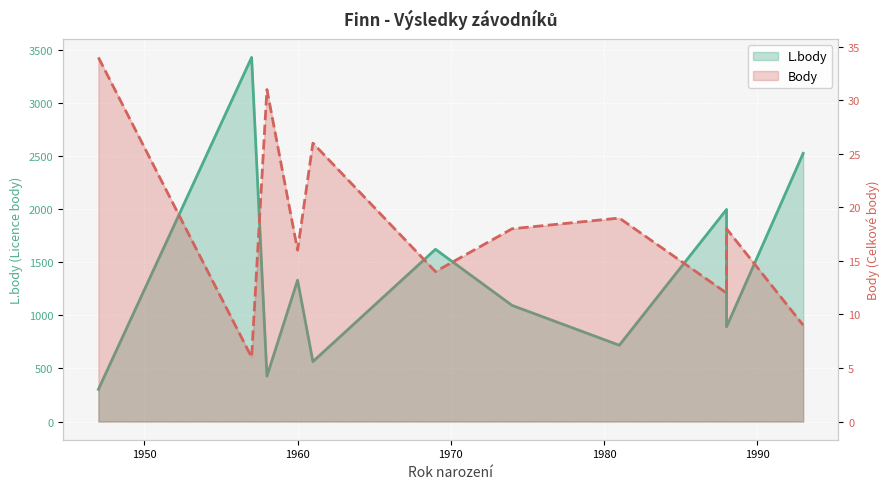

Rank the series by their average value, from lowest to highest.

Body, L.body